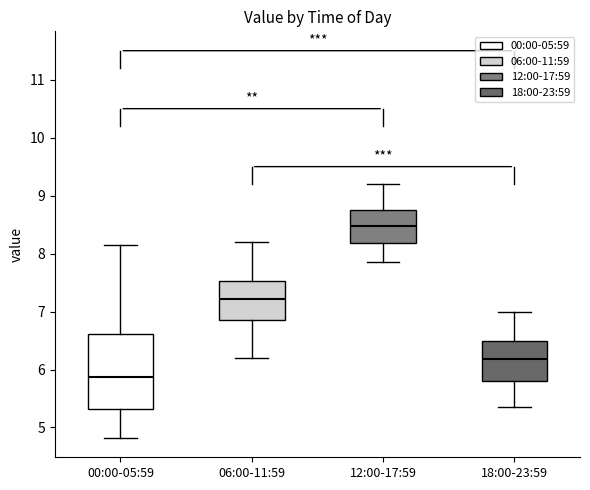

Where does the lower whisker of the box for 18:00-23:59 end on the y-axis? The values are not printed on the chart, so give them approximately, as read against the axis.

5.4